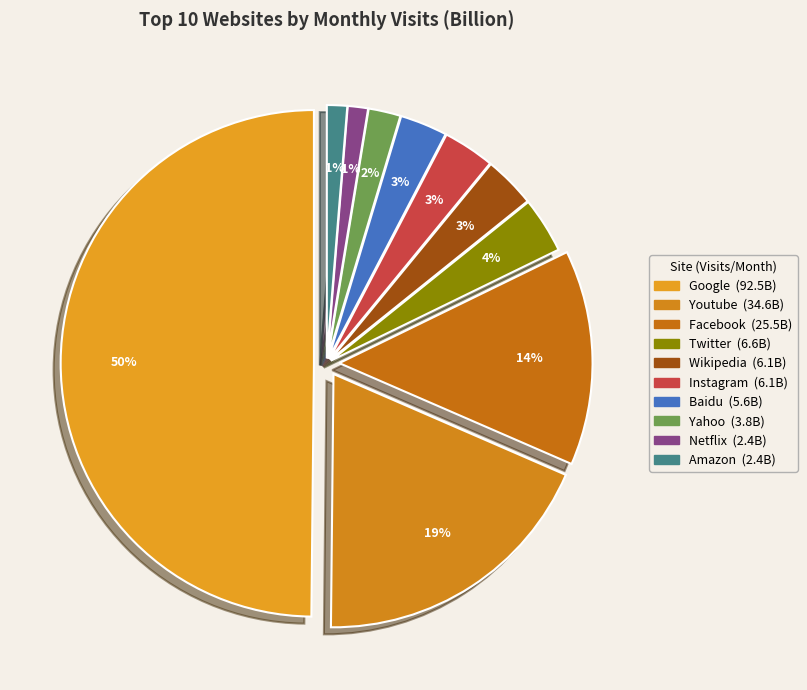

Does Amazon account for over 50% of the chart?

No